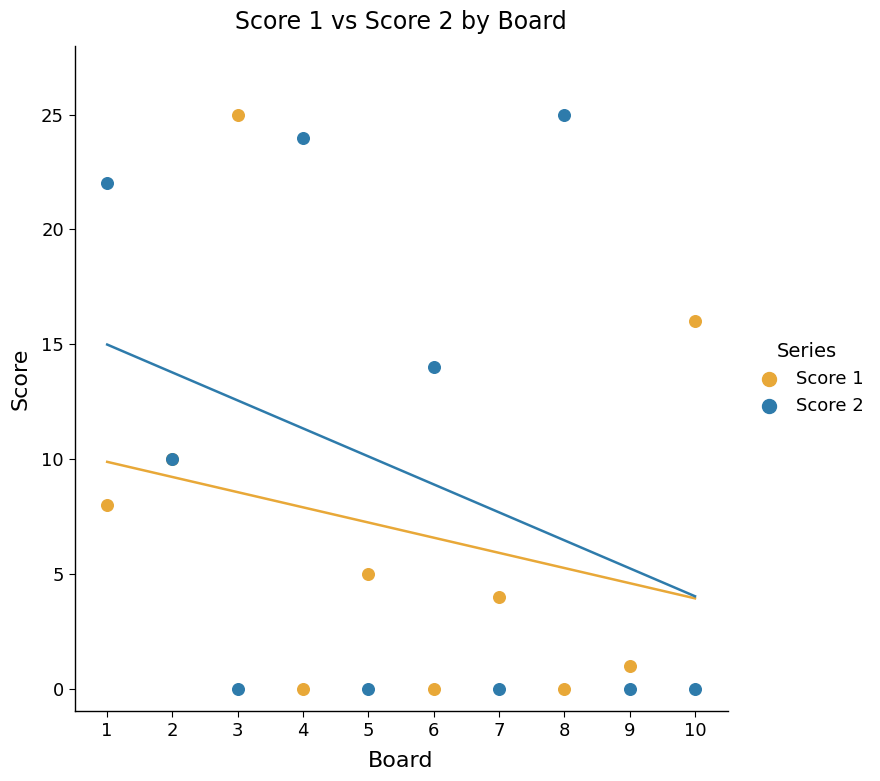

What is the X range (max minus min) for the scatter plot?

9